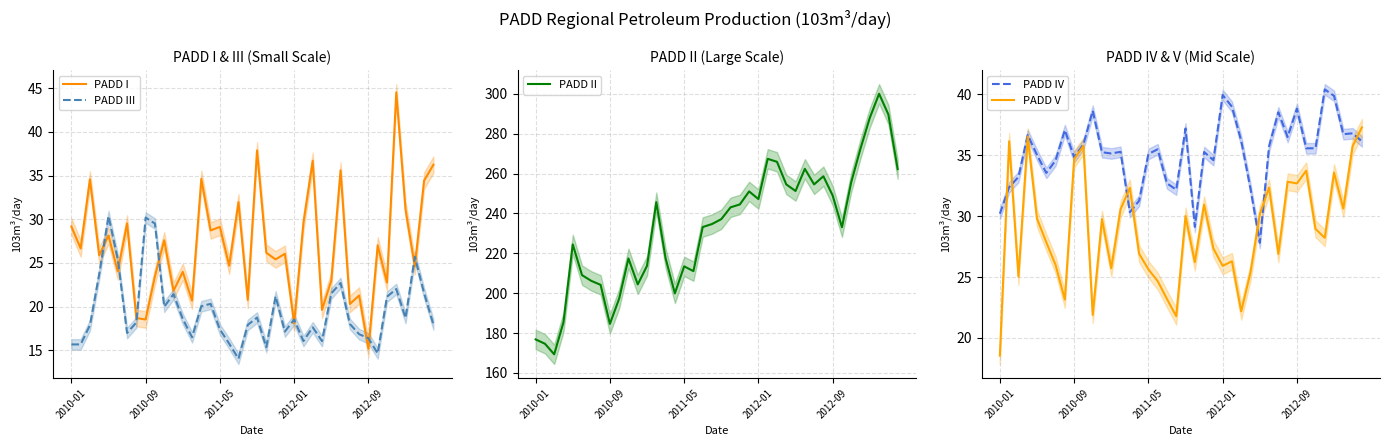

True or false: PADD III and PADD I cross at least once.

True